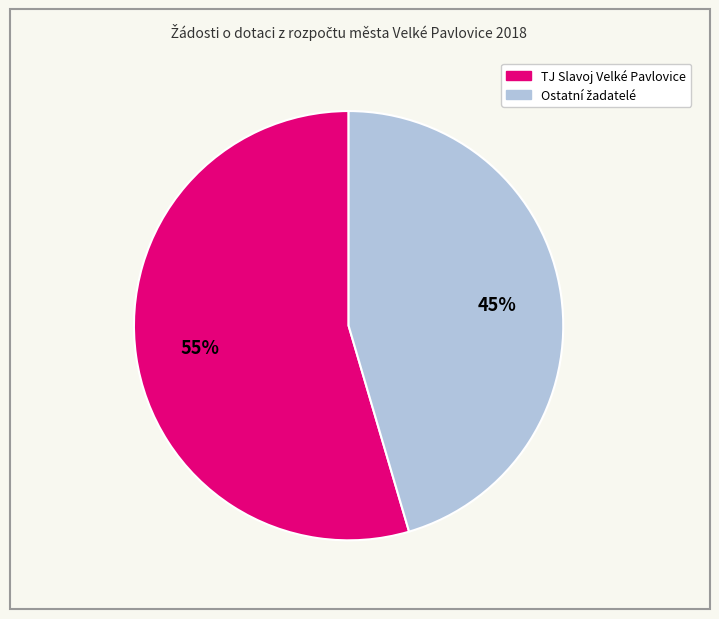

To the nearest percent, what is the average slice percentage?

50%